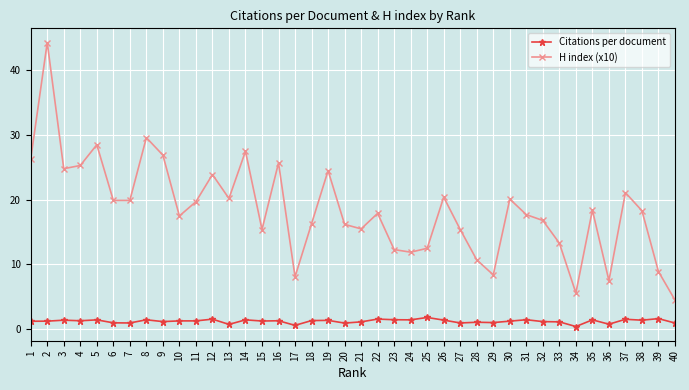

Is it true that H index (x10) equals 5.6 at 5?

False